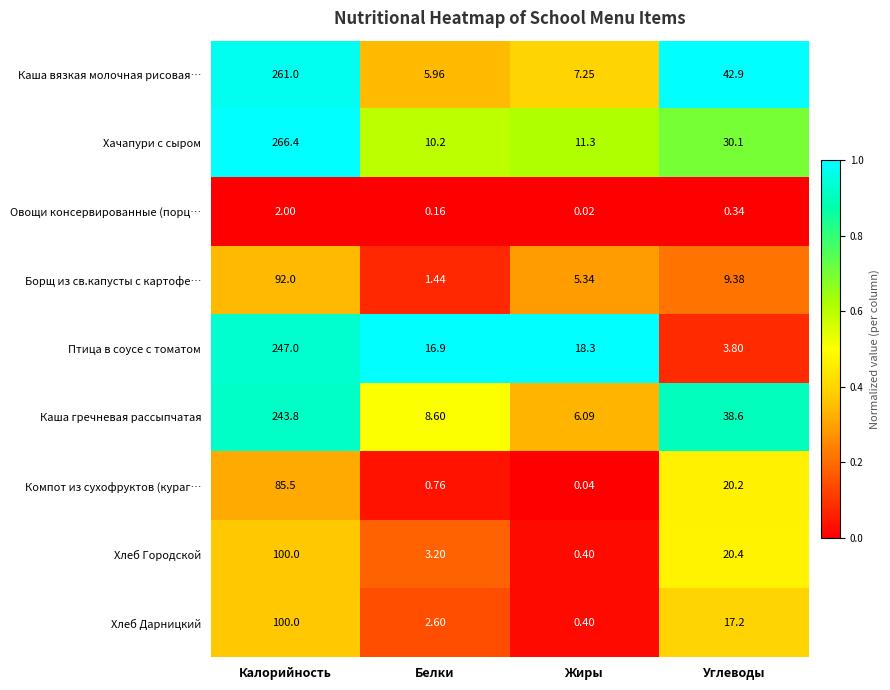

At which category is the sum across all series the highest?

Калорийность